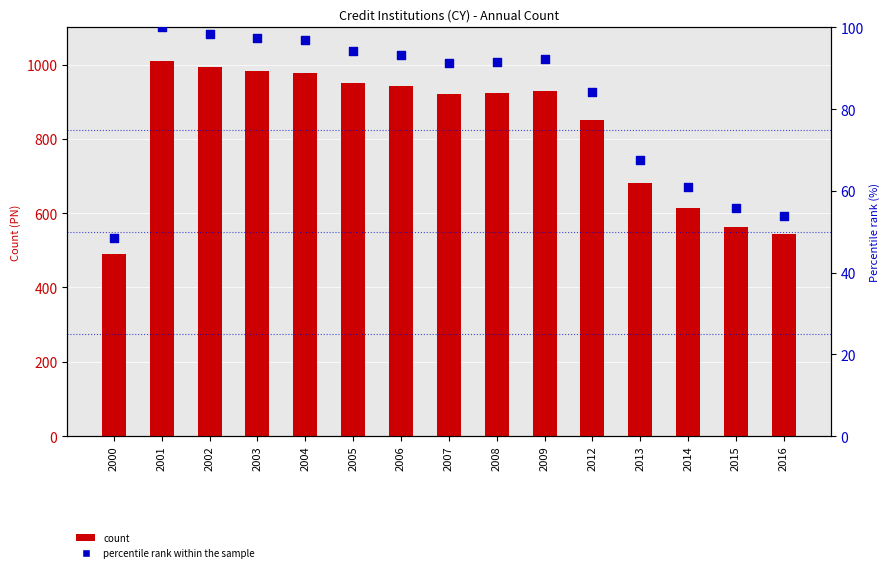

What are all the series names shown in the legend?

count, percentile rank within the sample